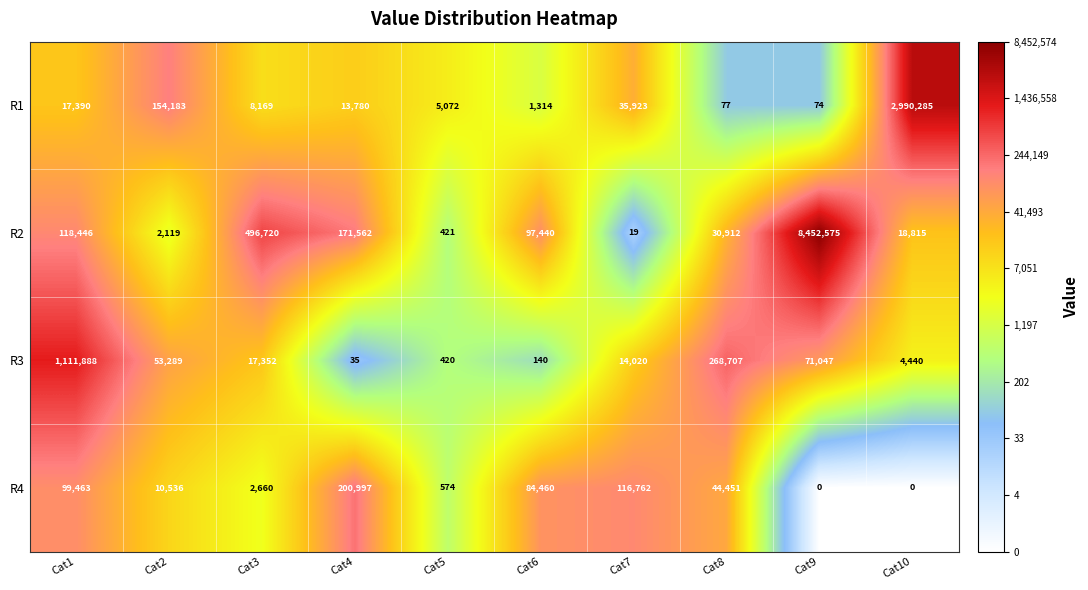

Which series has the largest total across all categories?

R2